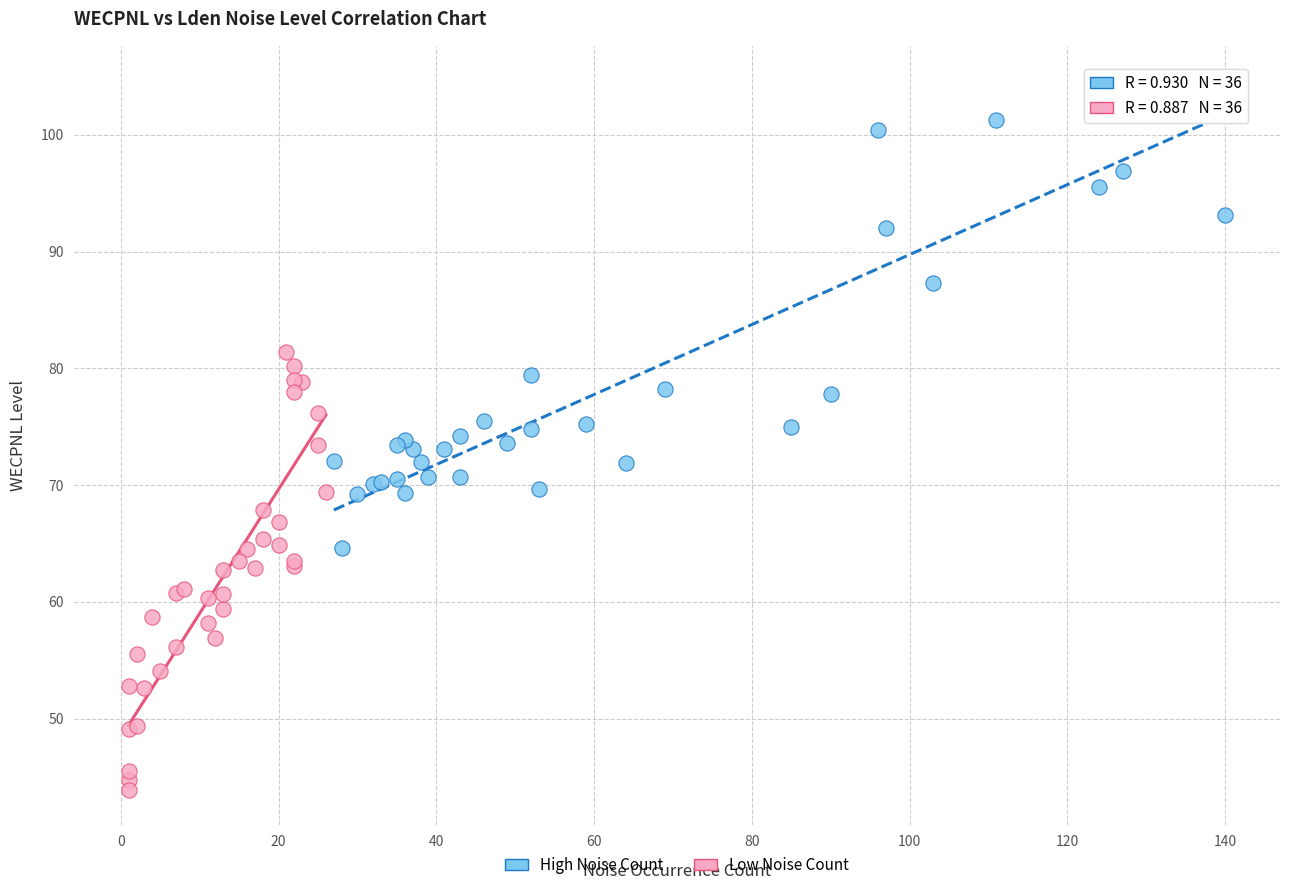

Which series reaches the minimum Y coordinate?

Low Noise Count